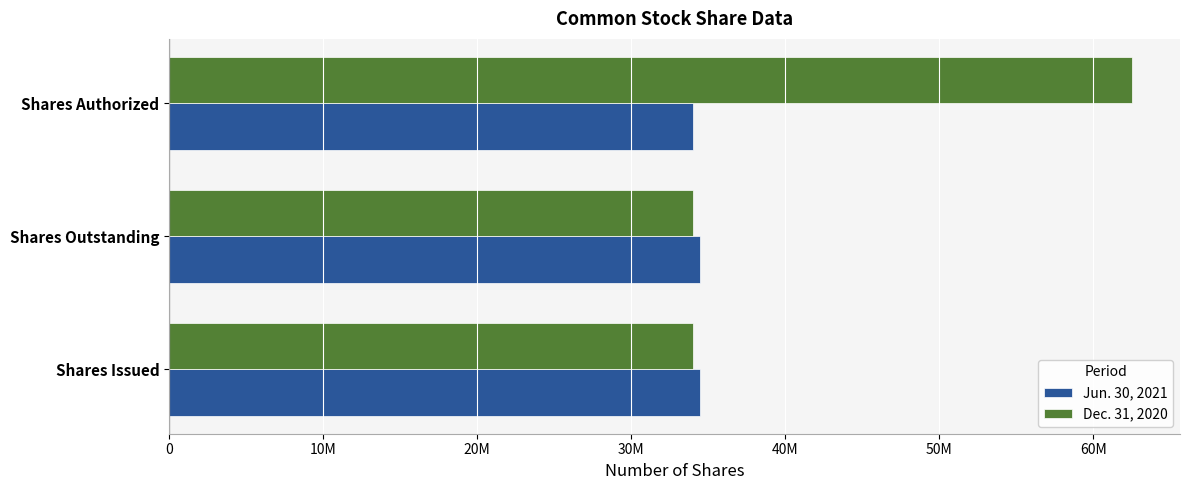

What are all the series names shown in the legend?

Jun. 30, 2021, Dec. 31, 2020